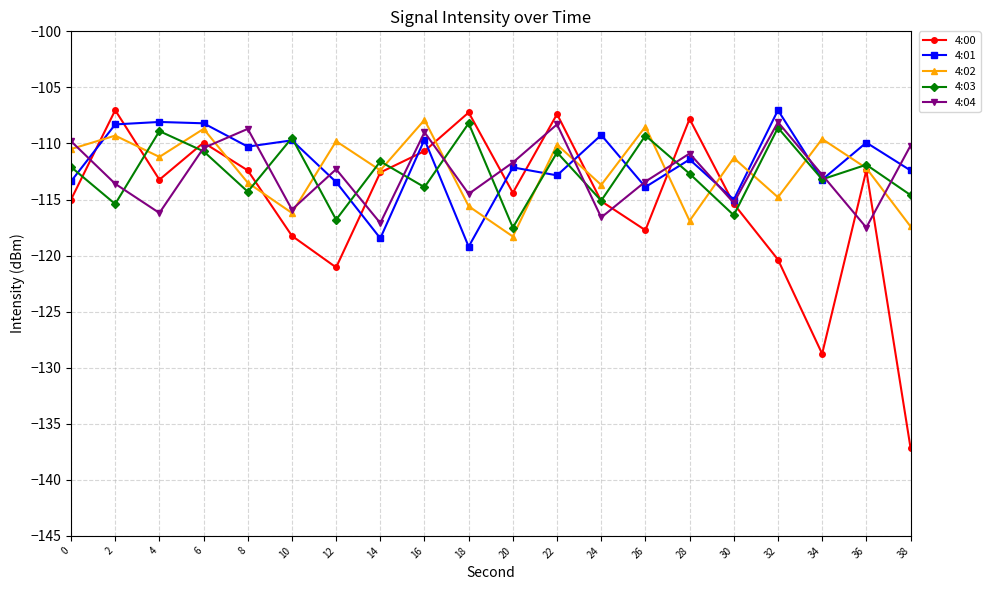

What is the minimum value for 4:03?

-117.5